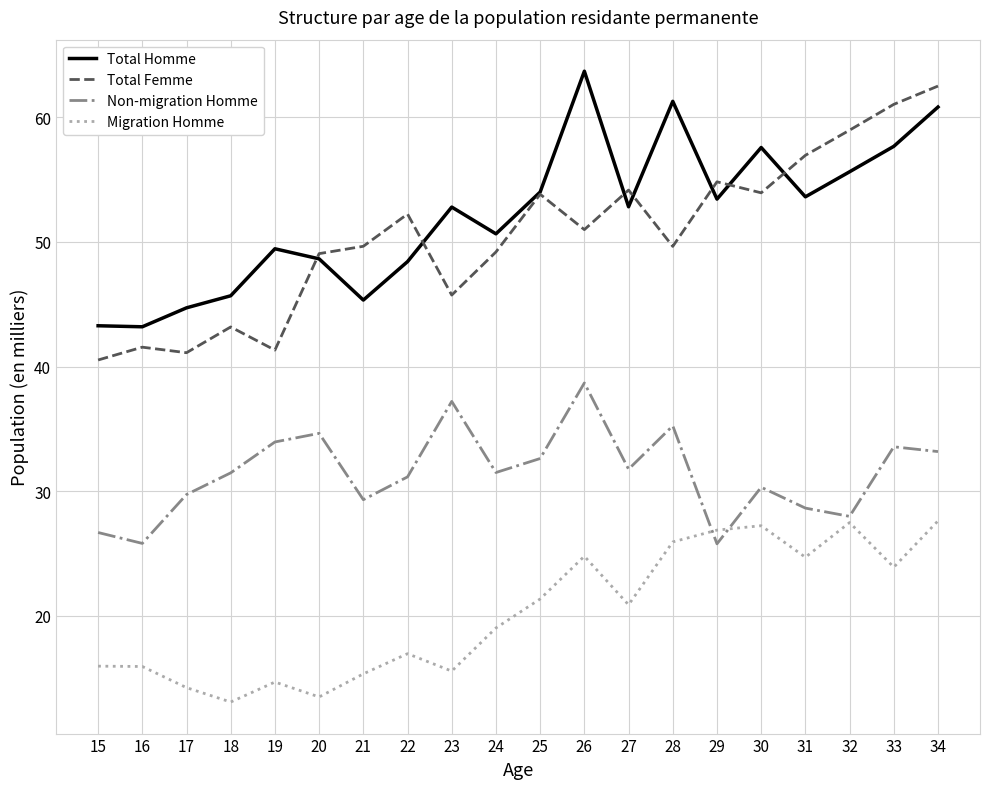

Which label corresponds to the largest value in the chart?

26